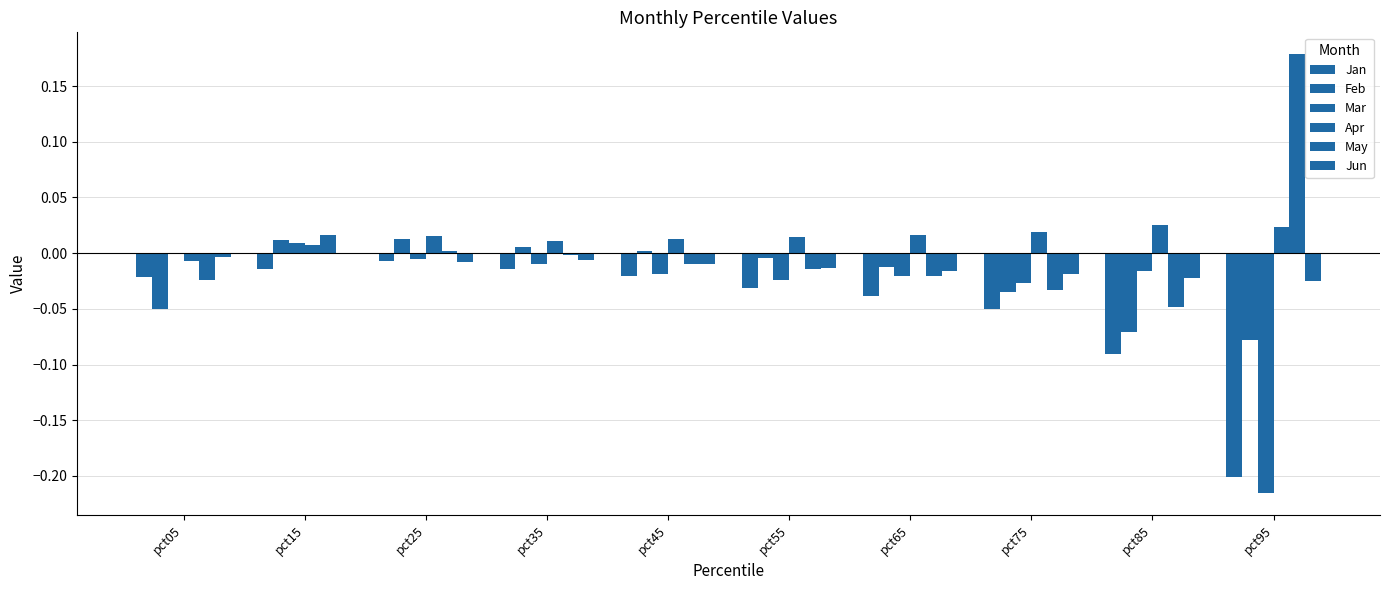

What is the sum of all Jan values?

-0.5